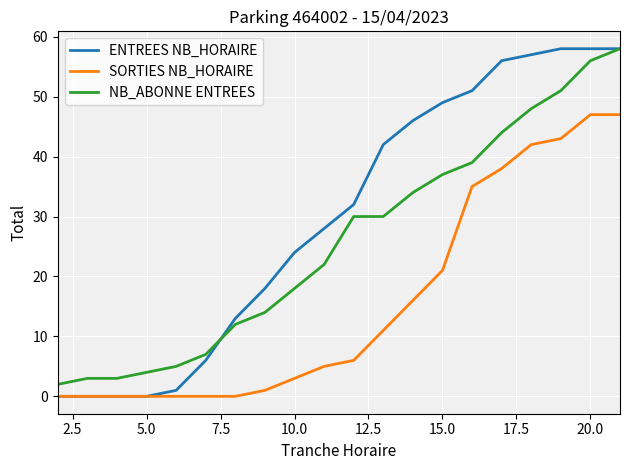

Count the number of data series in this chart.

3